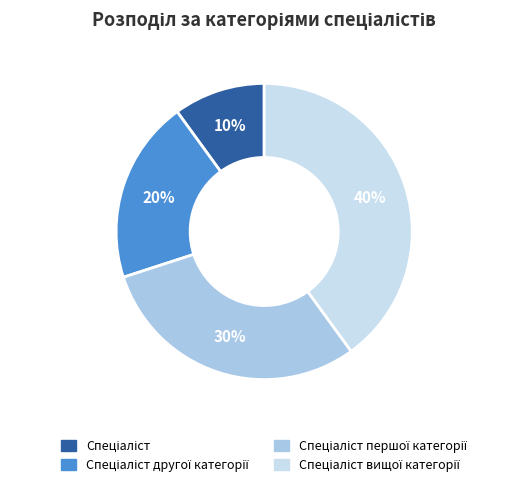

Is there a majority slice in this chart?

No